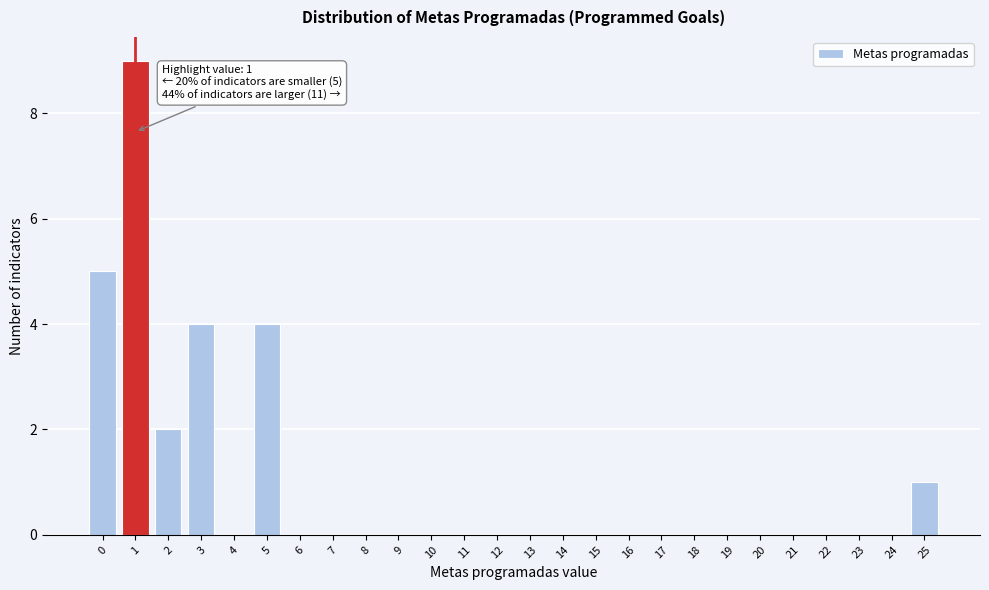

Which range on the x-axis has the tallest bar?

0.5 to 1.5